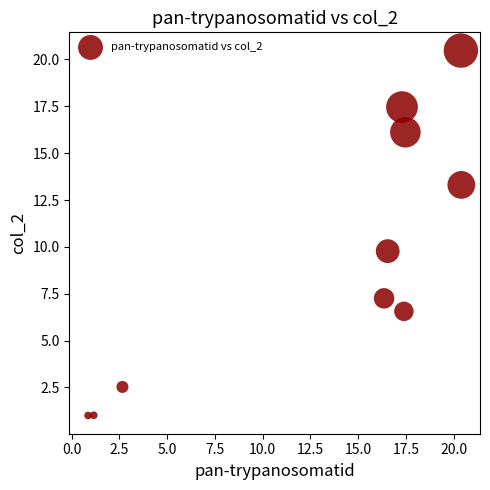

What is the range of X values (max minus min)?

19.5